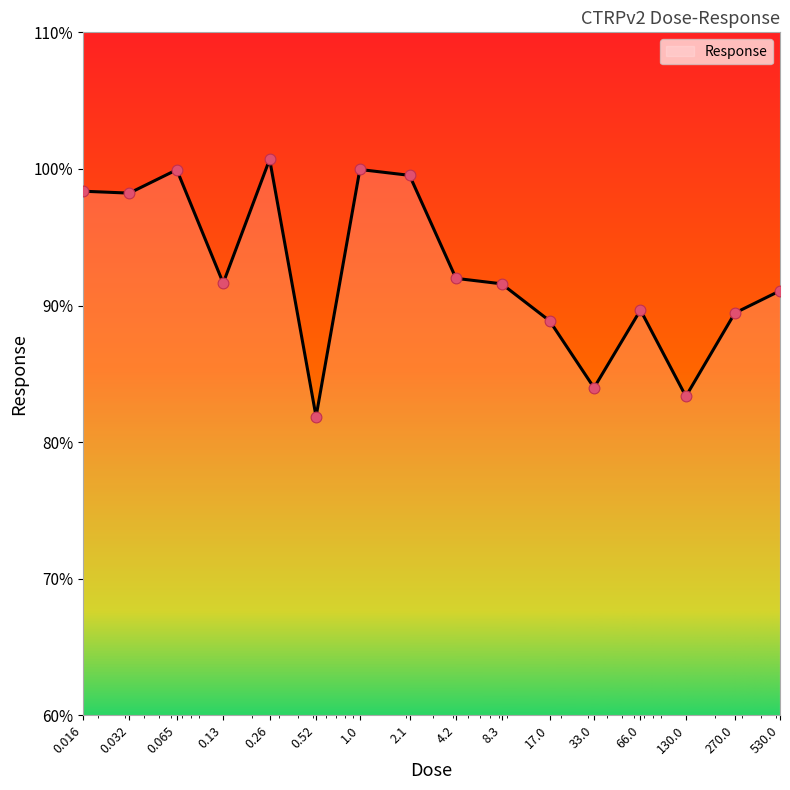

What is the maximum value shown in the chart?

100.7